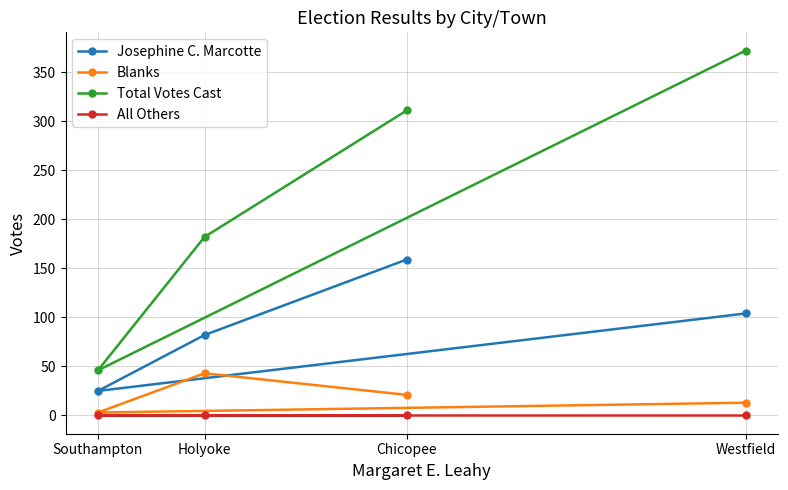

The Total Votes Cast series shows 20 at Southampton. True or false?

False